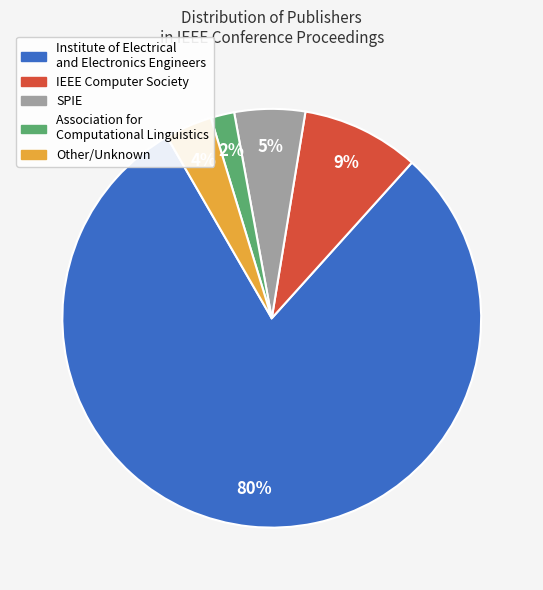

Is Institute of Electrical and Electronics Engineers the majority of the pie?

Yes